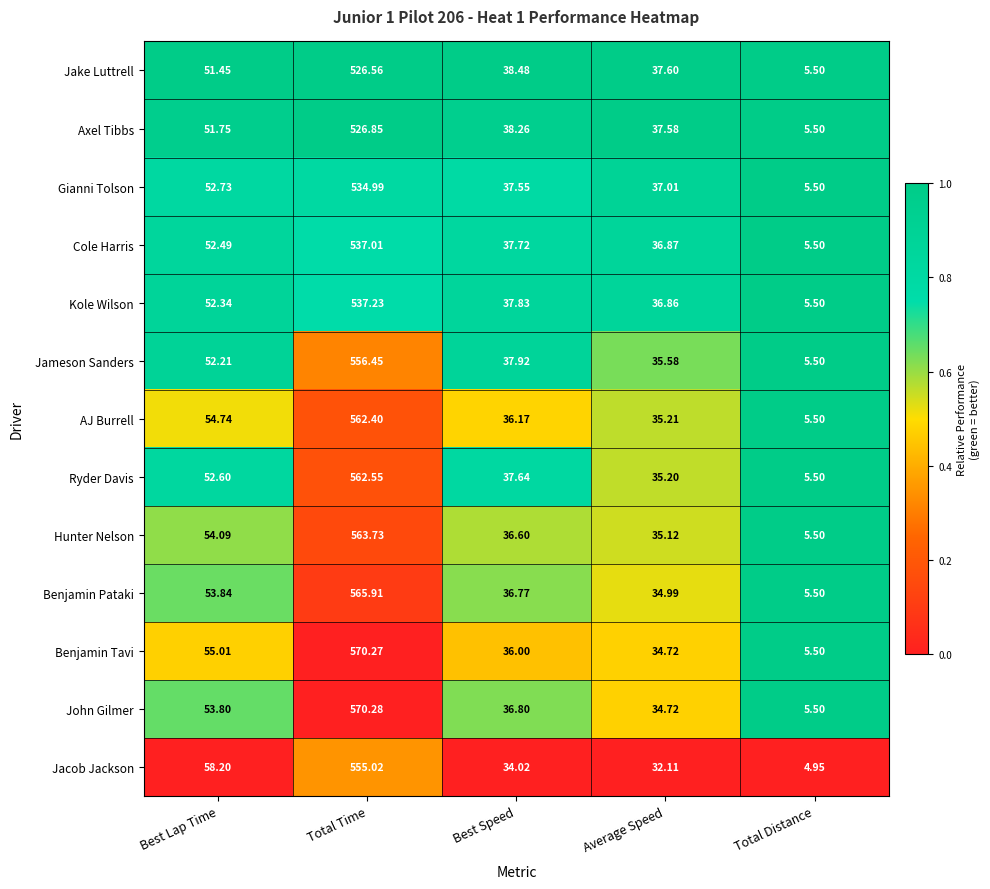

At which category is the sum across all series the highest?

Total Time